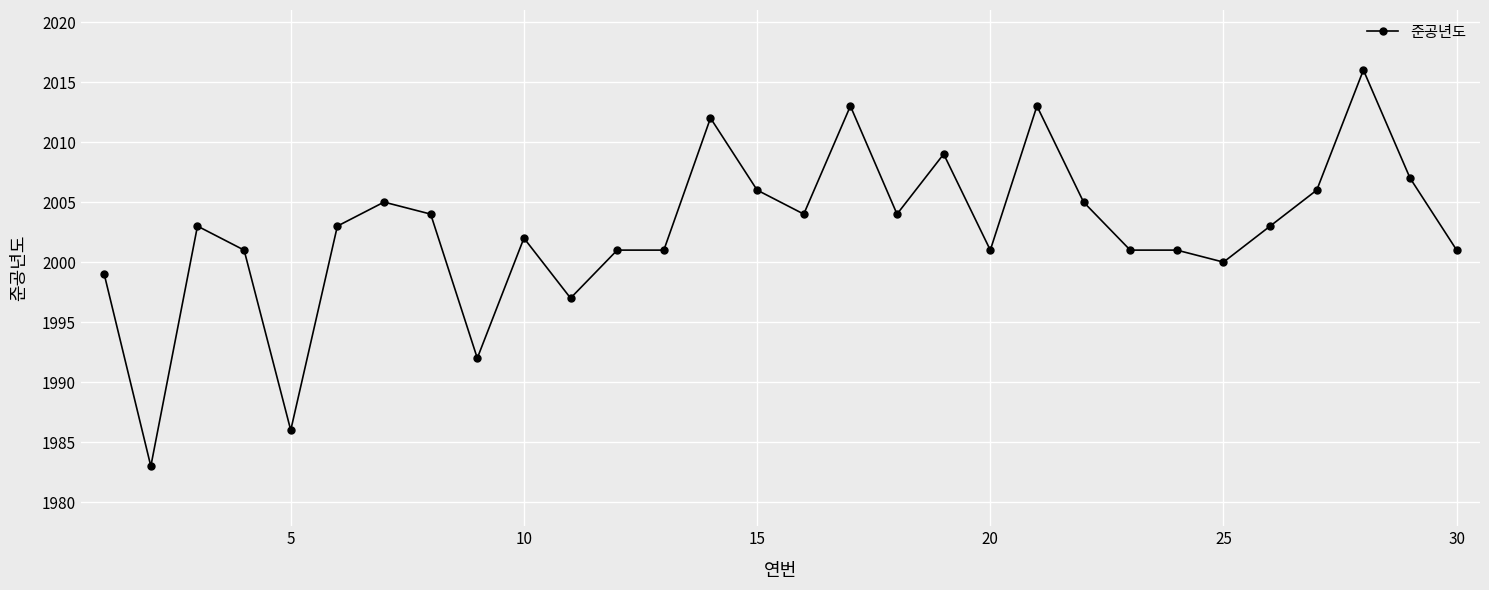

What is the difference between the maximum and minimum values?

33